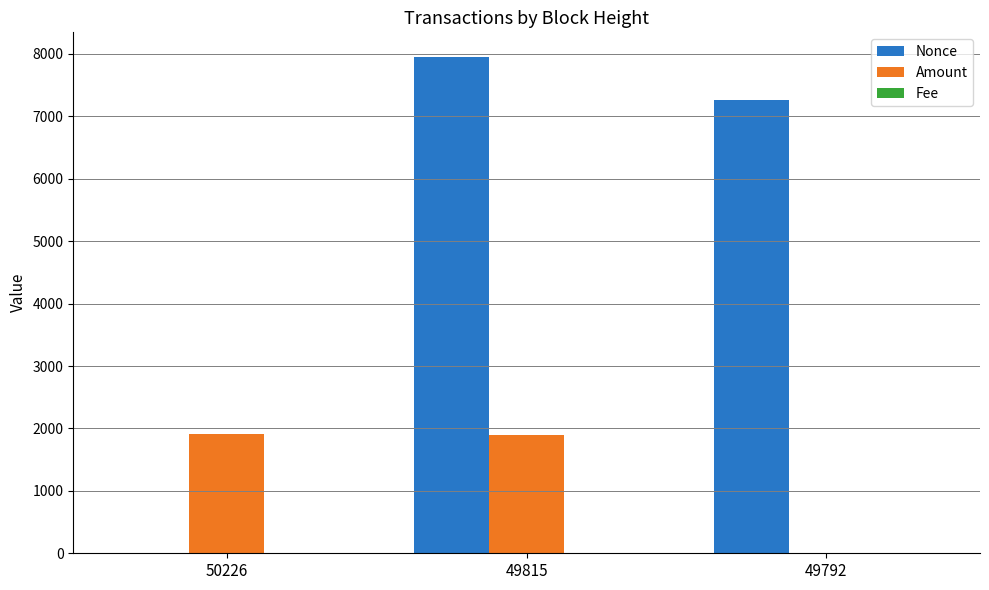

Which series has the largest total across all categories?

Nonce